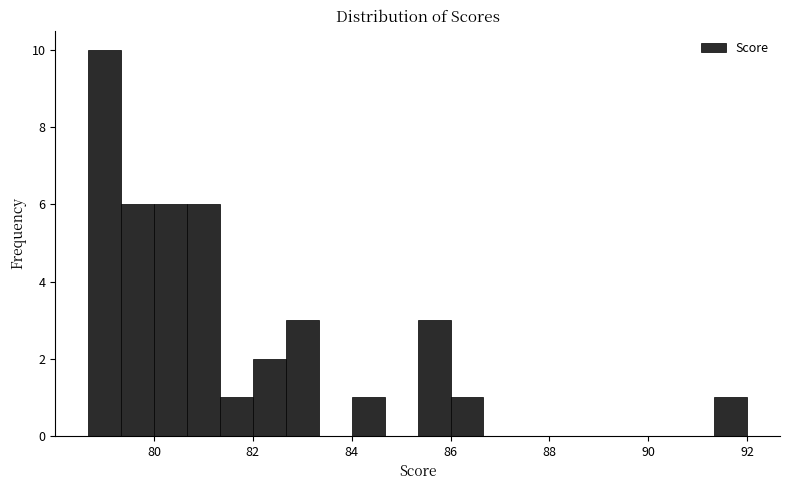

Read against the x-axis, roughly where is the centre of the tallest bar?

79.0